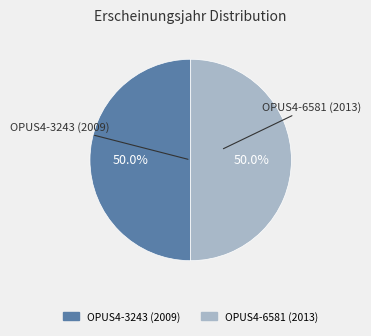

Is it true that OPUS4-3243 (2009) is 38% of the pie?

False